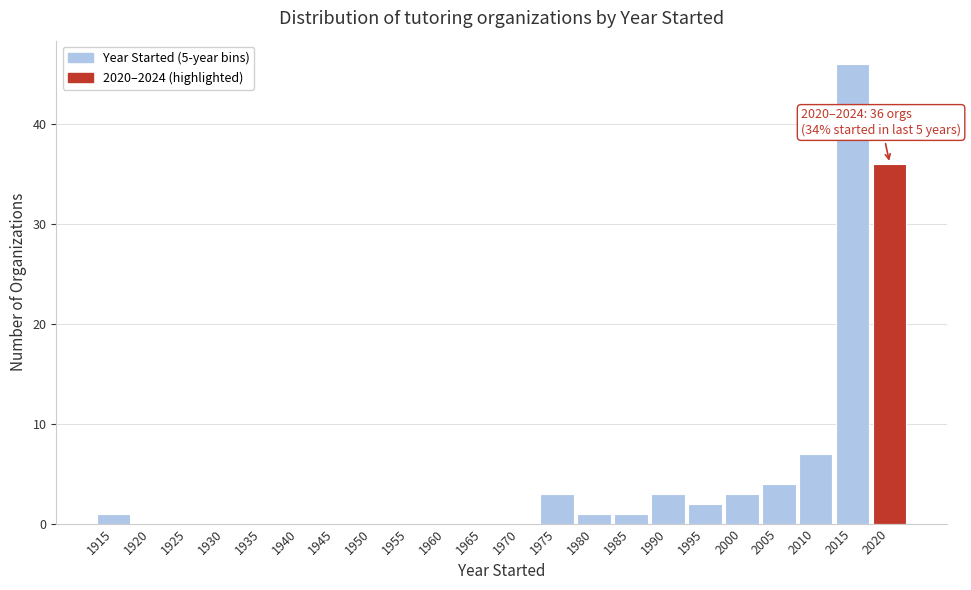

Reading left to right, extract all data points from this chart.

1915=1	1920=0	1925=0	1930=0	1935=0	1940=0	1945=0	1950=0	1955=0	1960=0	1965=0	1970=0	1975=3	1980=1	1985=1	1990=3	1995=2	2000=3	2005=4	2010=7	2015=46	2020=36